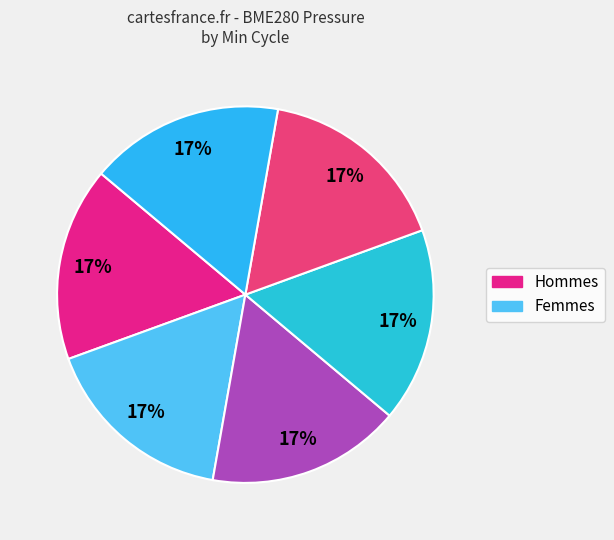

How many slices are in this pie chart?

6